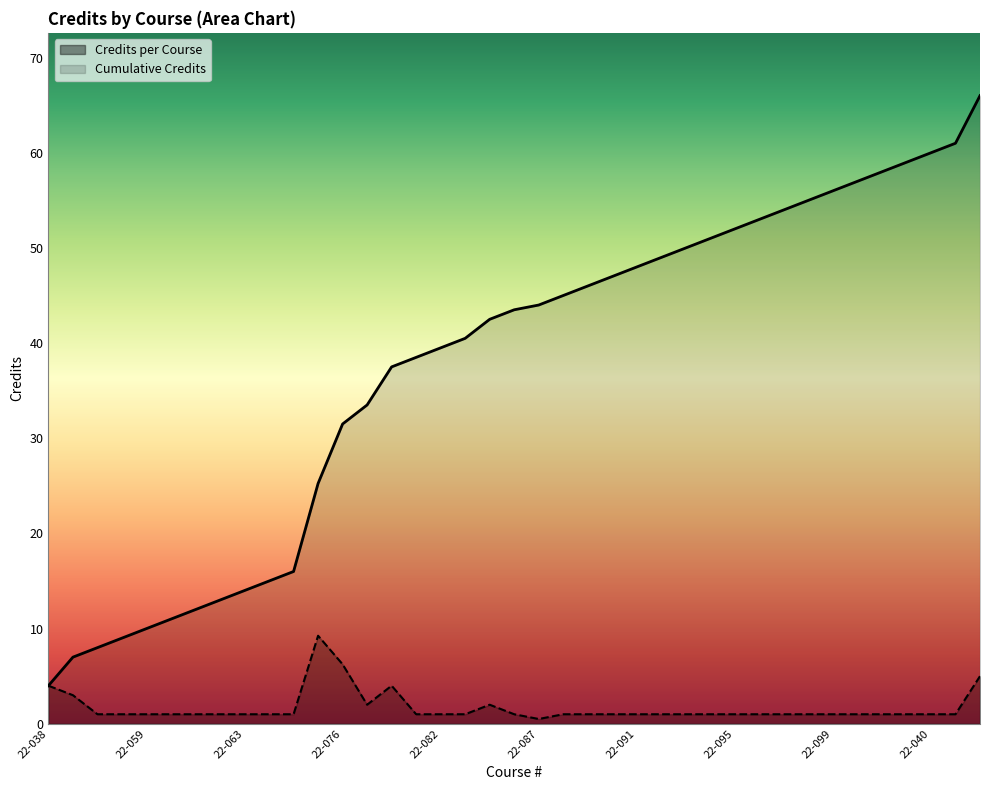

Which category has the highest value across all series?

22-104